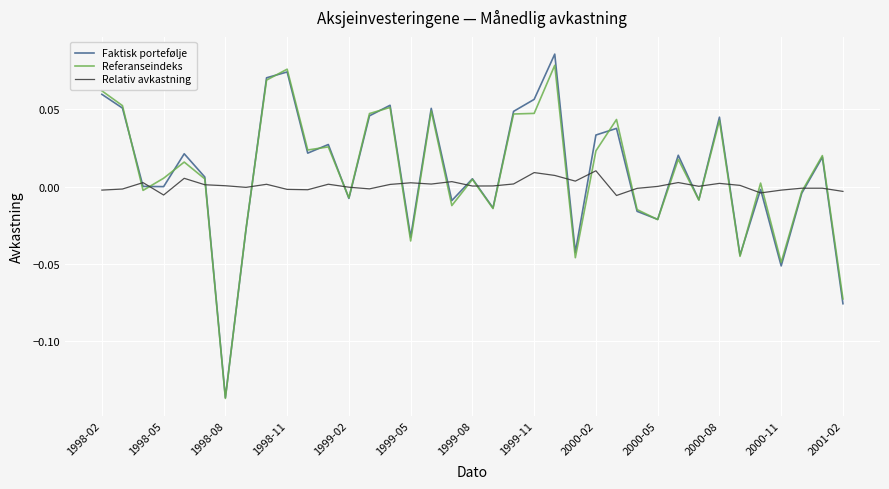

Which series has the largest total across all categories?

Faktisk portefølje